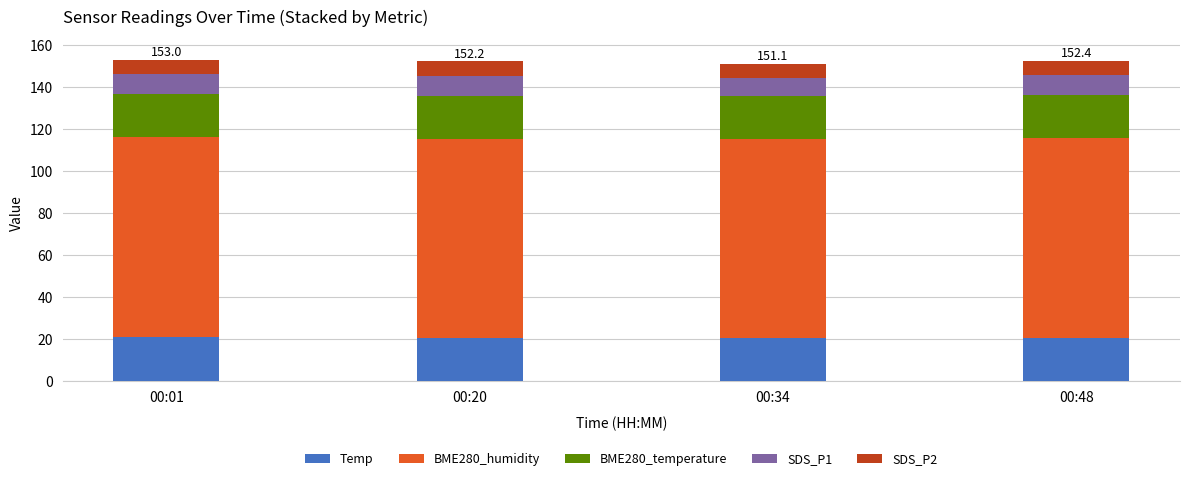

What is the total value across all series at 00:48?

152.4